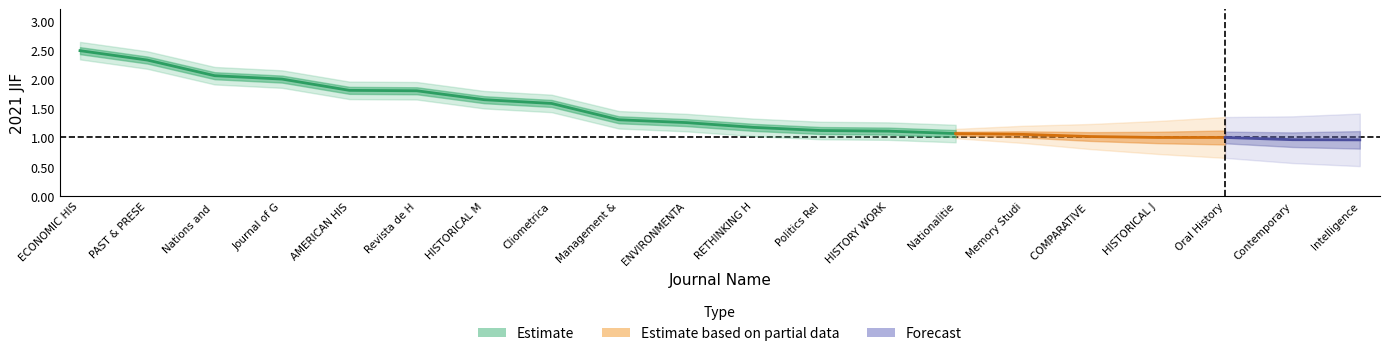

Is it true that JCI equals 0.5 at 5?

False